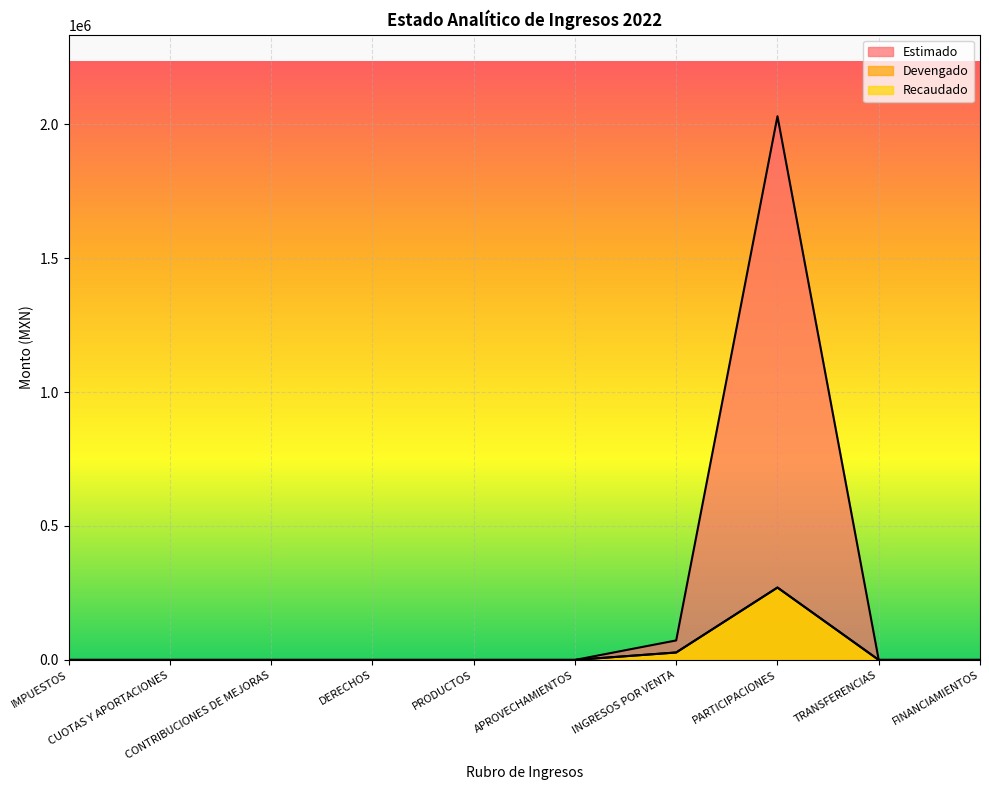

True or false: Recaudado and Estimado intersect in this chart.

False